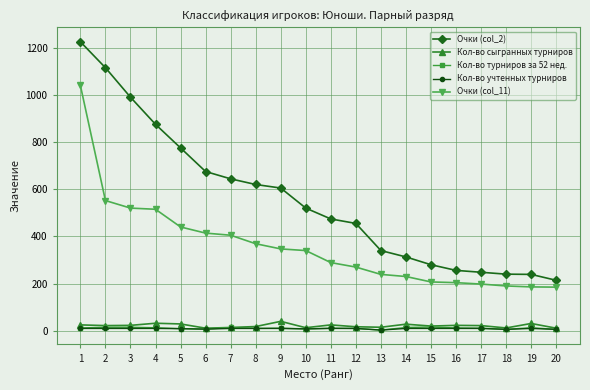

What is the lowest value of the Очки (col_11) series?

185